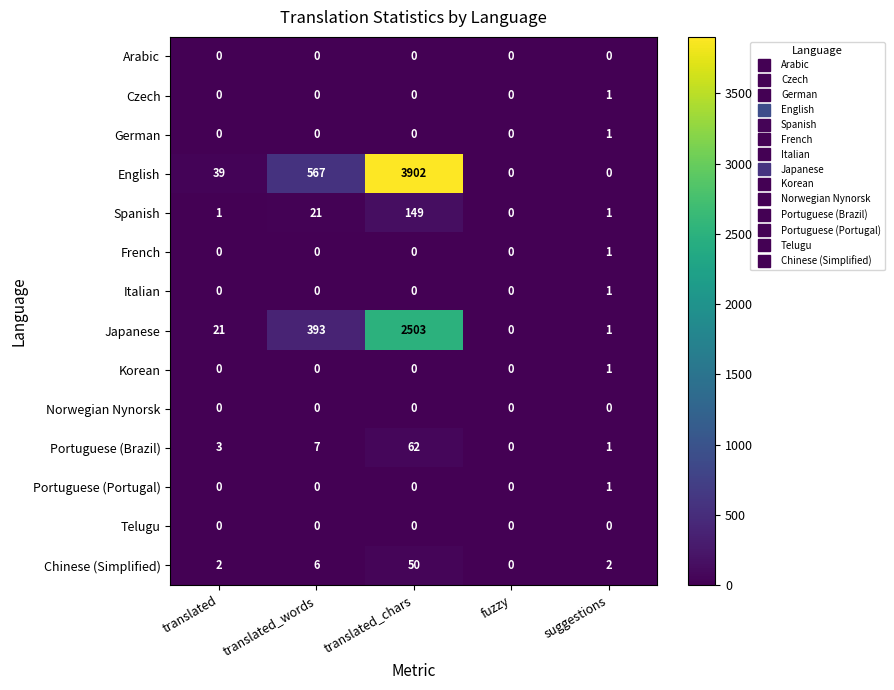

What is the sum of all English values?

4508